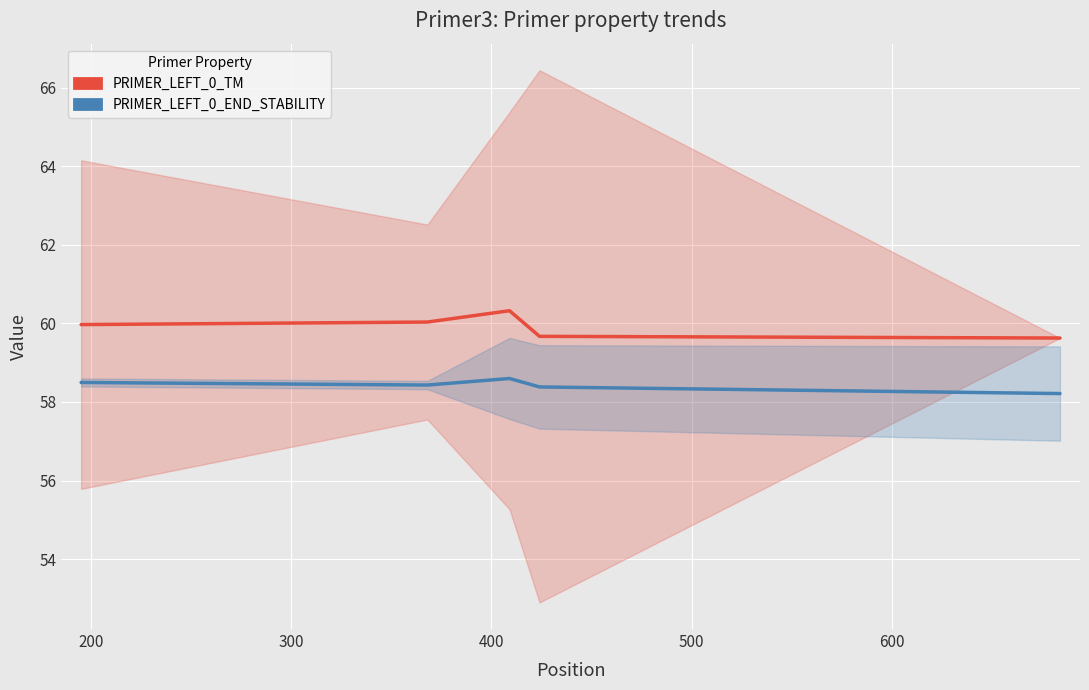

Reading left to right, what are all the values shown in this chart?

PRIMER_LEFT_0_TM: 60.0	60.0	60.3	59.7	59.6
PRIMER_LEFT_0_END_STABILITY: 58.5	58.4	58.6	58.4	58.2